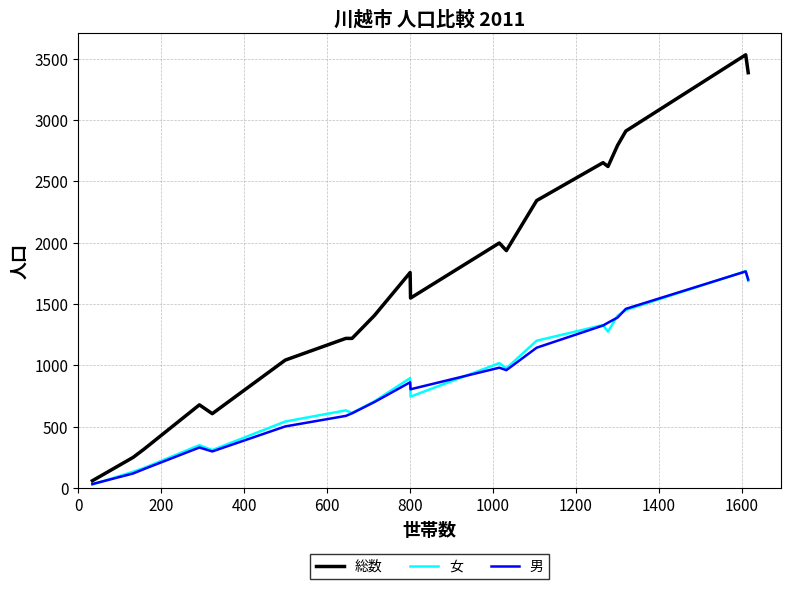

How many categories are shown in the chart?

20